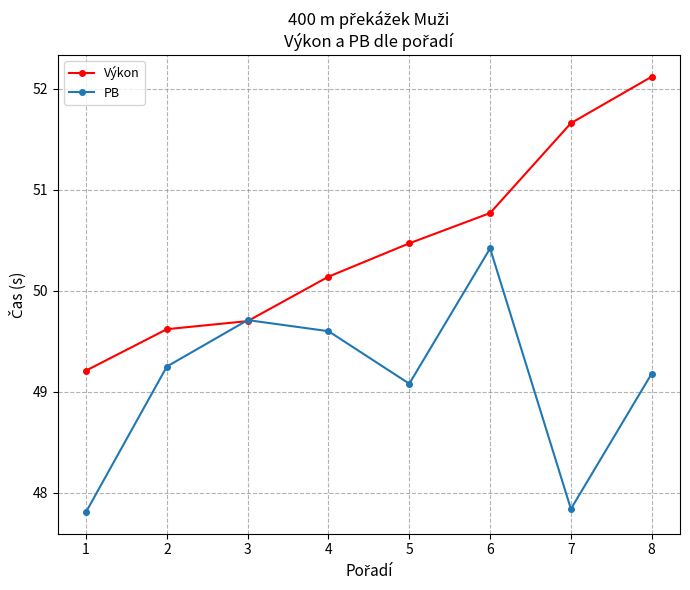

At which category does PB reach its first local valley?

5